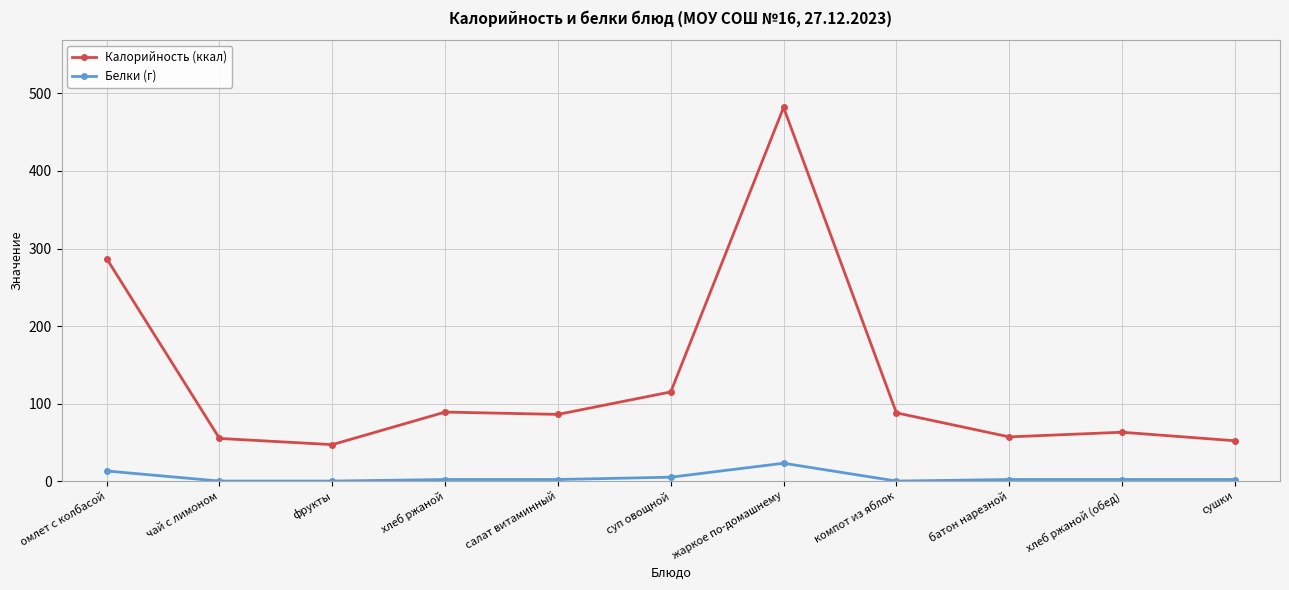

True or false: Белки (г) and Калорийность (ккал) cross at least once.

False